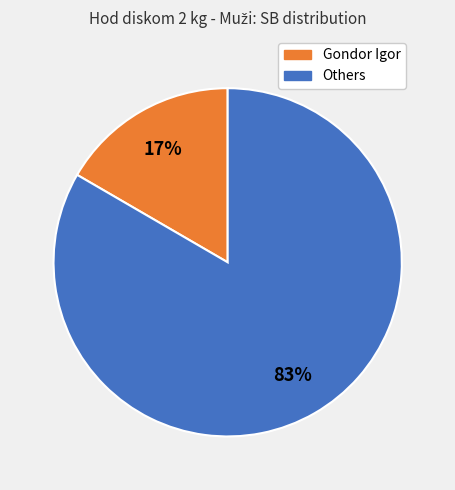

Is there any slice that represents more than half of the pie?

Yes